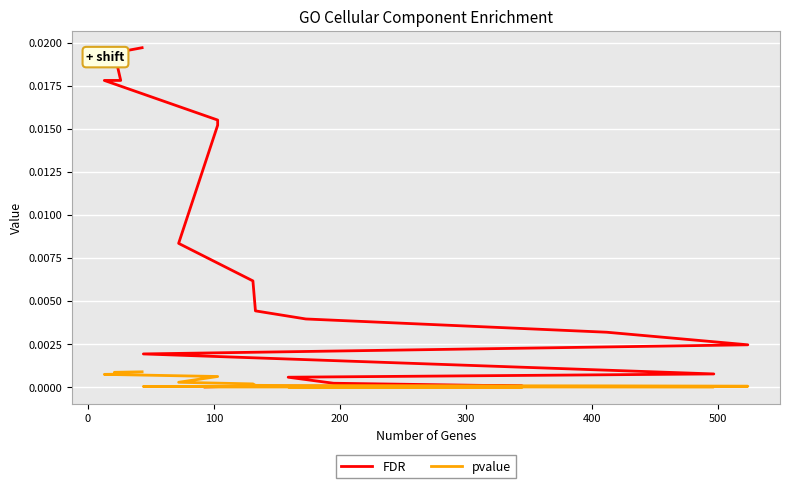

What are all the series names shown in the legend?

FDR, pvalue